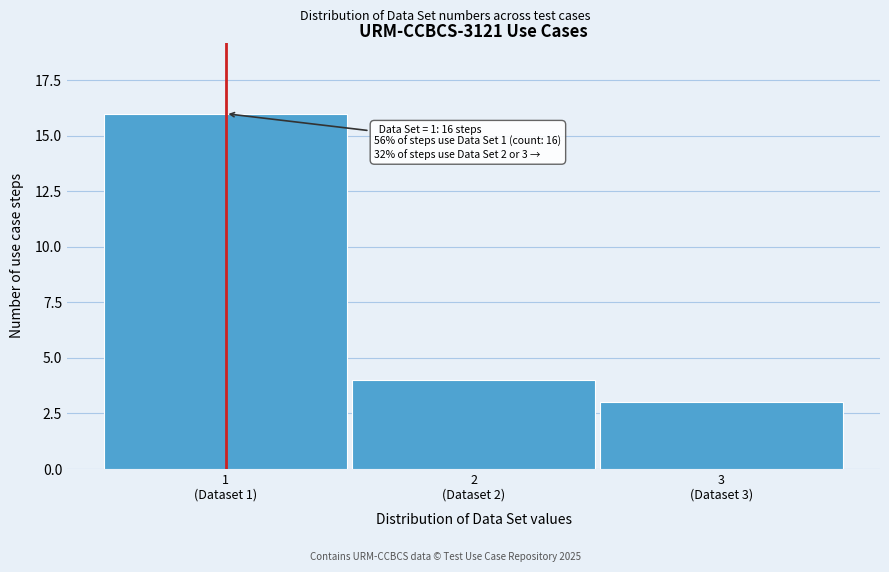

Reading left to right, list all the values displayed in this chart.

16	4	3